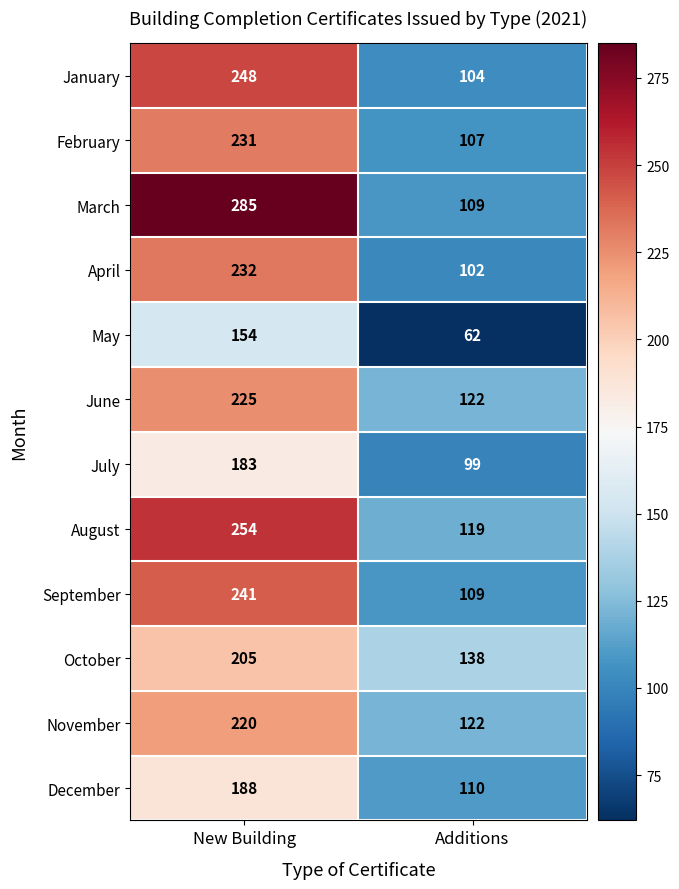

What is the sum of all December values?

298